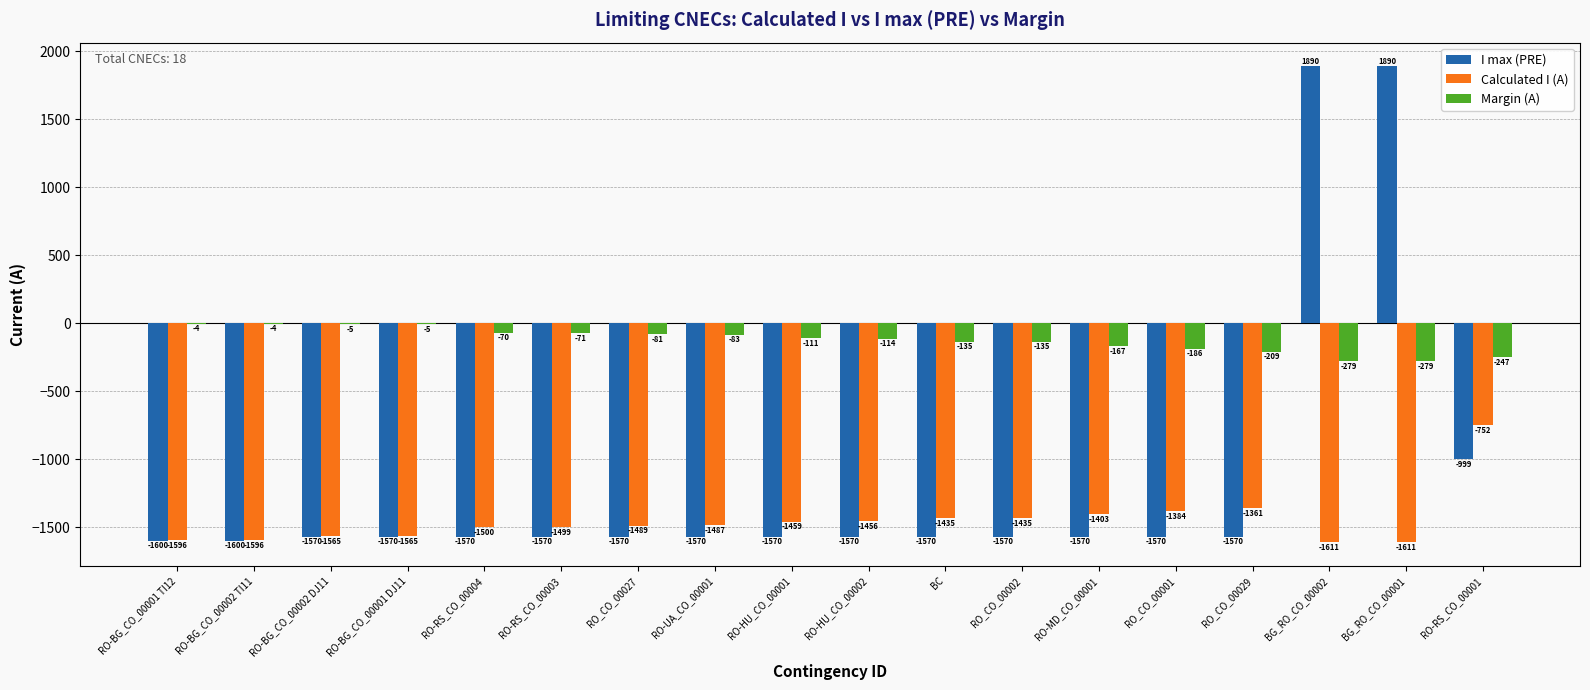

Count the number of data series in this chart.

3